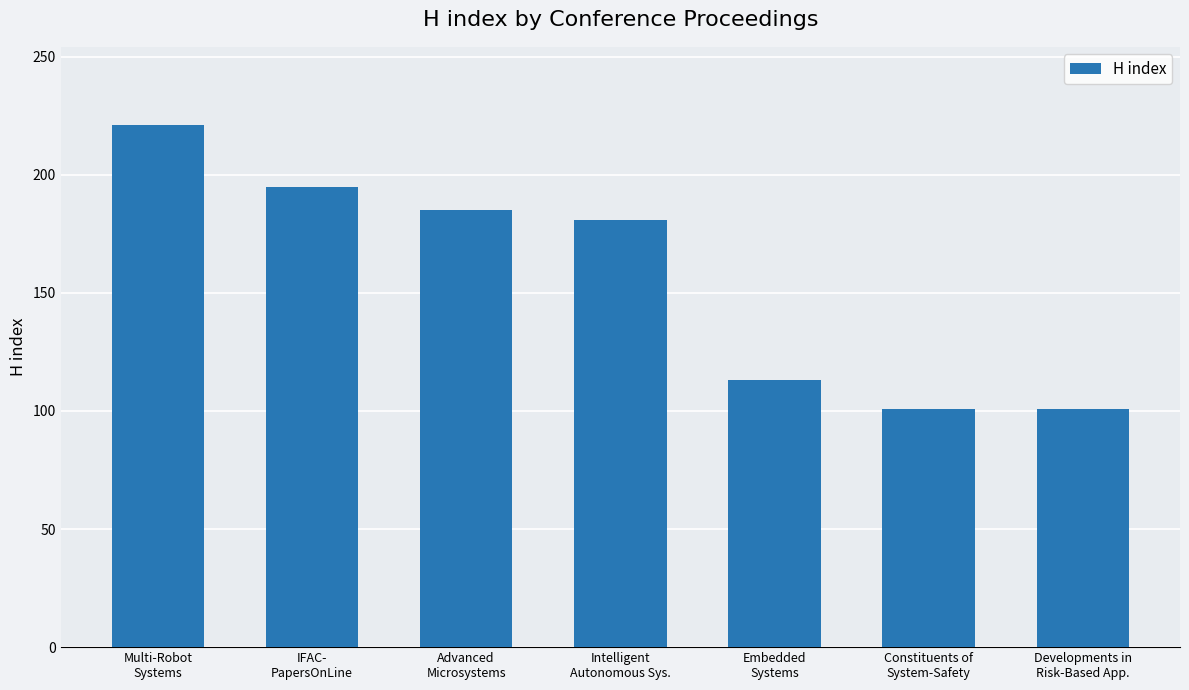

At which label does the data first exceed 181?

Multi-Robot
Systems